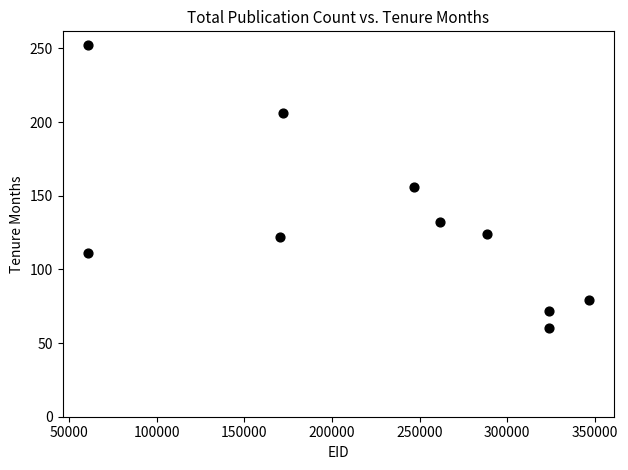

What is the average X value?

225487